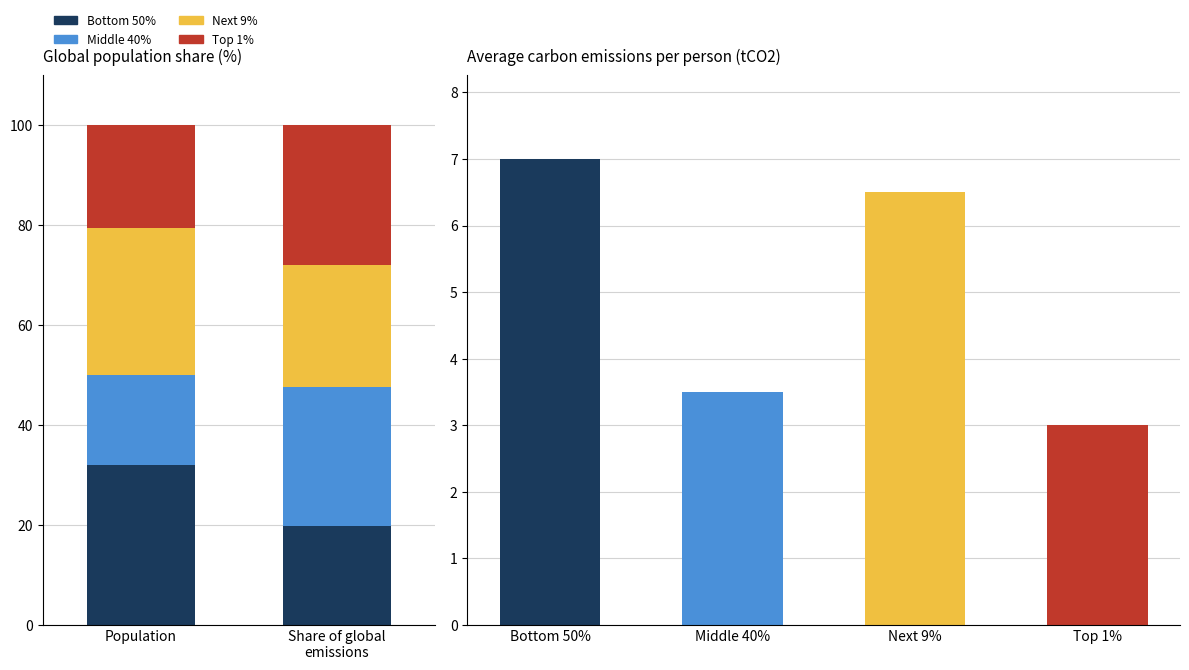

Which series changed the most between Population and Share of global
emissions?

Bottom 50%